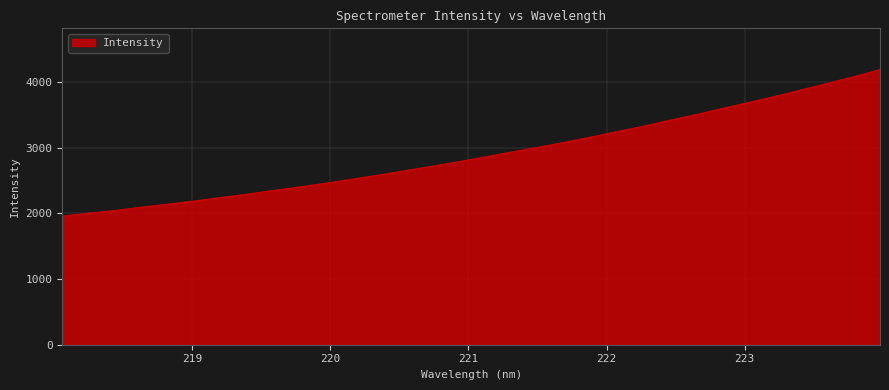

What is the difference between the maximum and minimum values?

2231.7